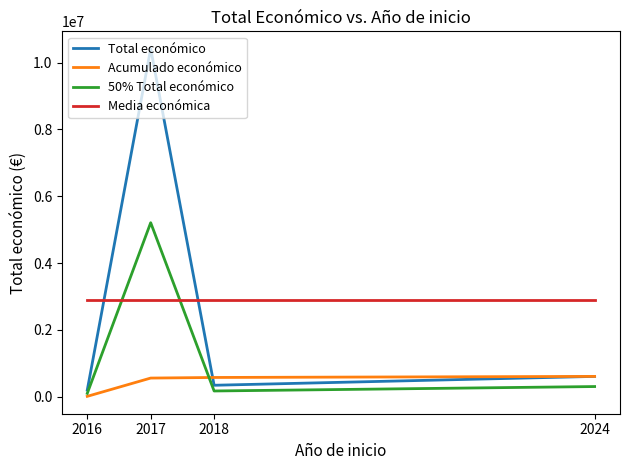

How many lines are shown in the chart?

4